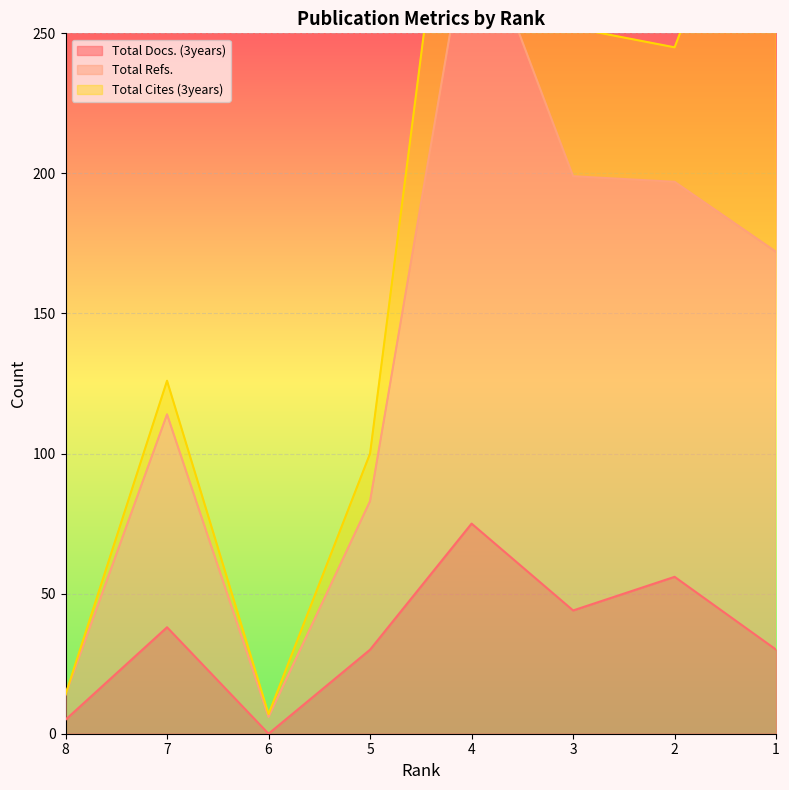

The value of Total Docs. (3years) at 7 is 38. True or false?

True